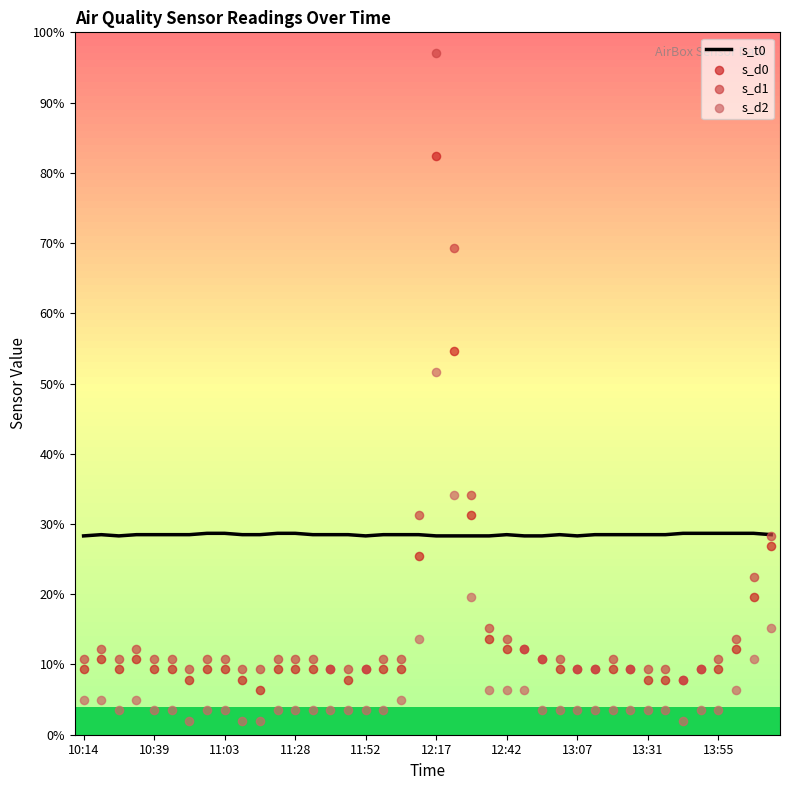

Which series has the largest total across all categories?

s_t0